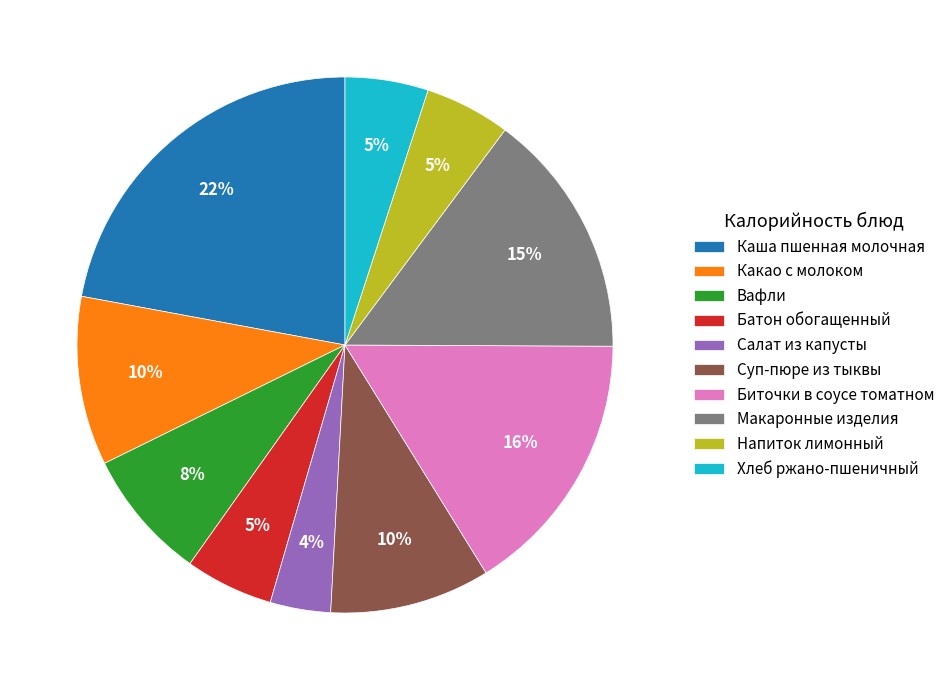

What percentage is the Каша пшенная молочная slice, to the nearest percent?

22%